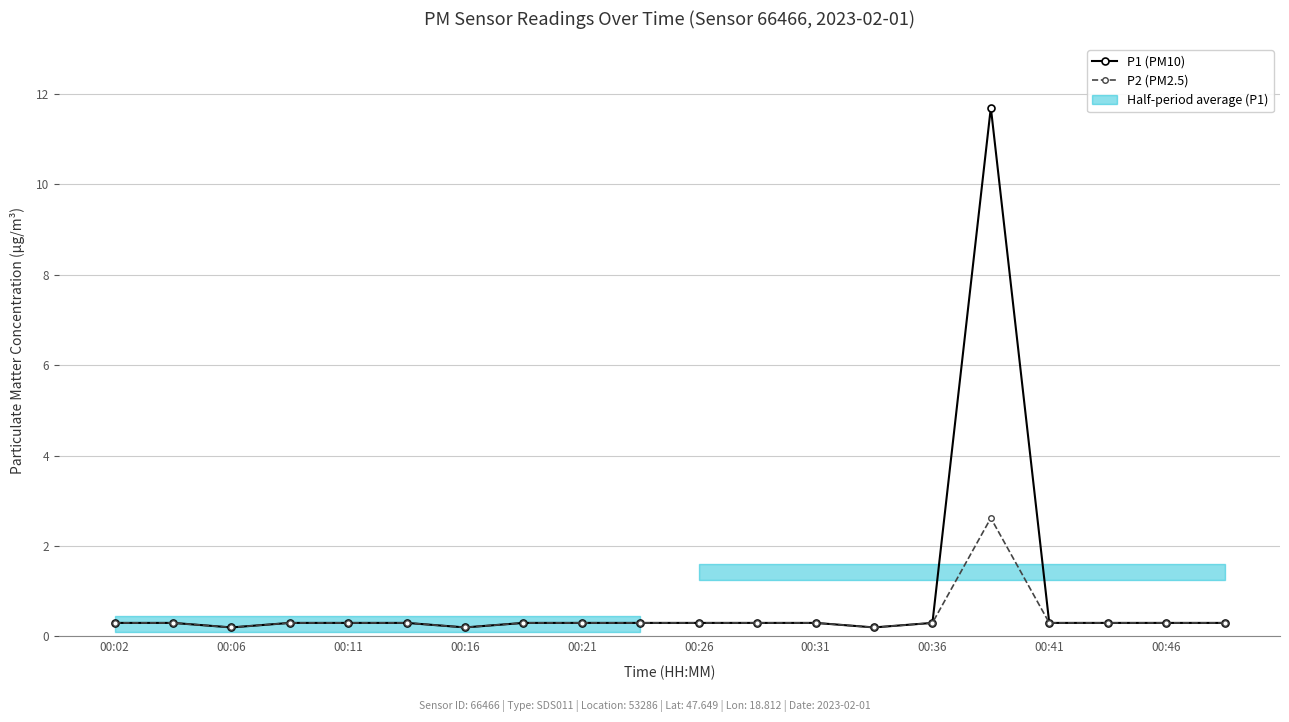

The P1 (PM10) series shows 0.2 at 00:06. True or false?

True